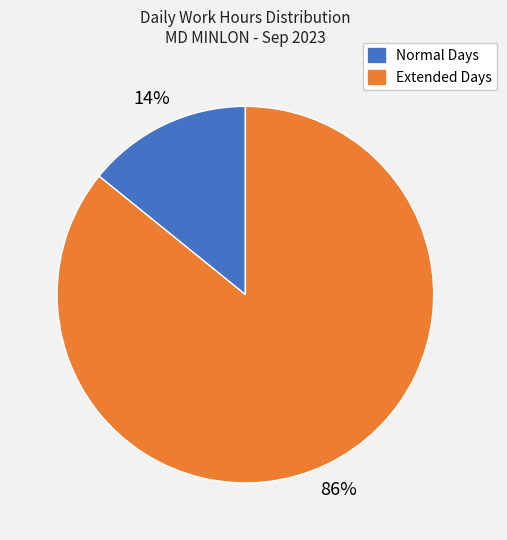

Is it true that Normal Days is 9% of the pie?

False